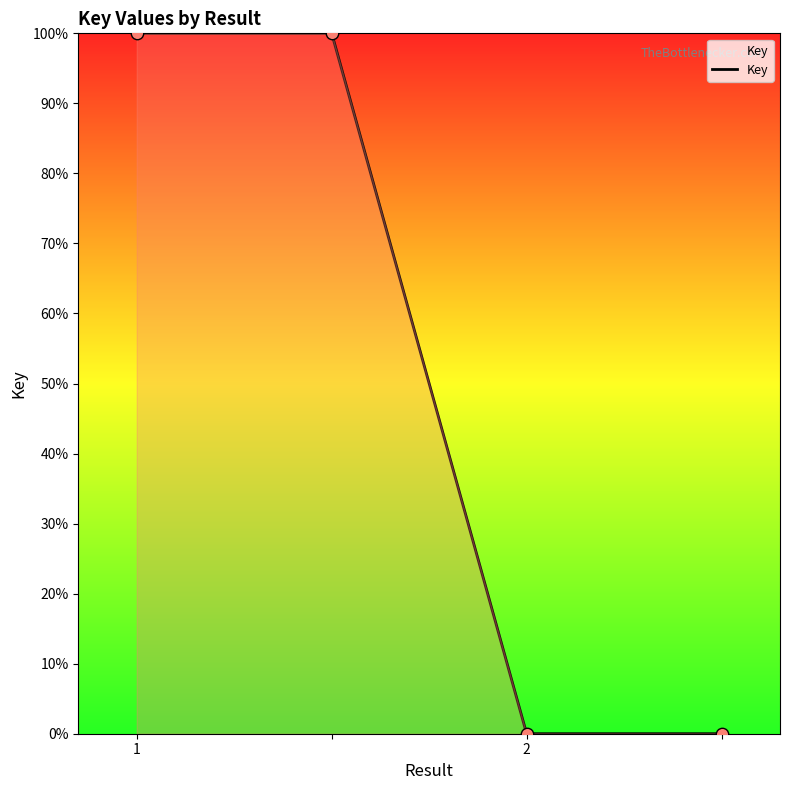

What is the average value?

50